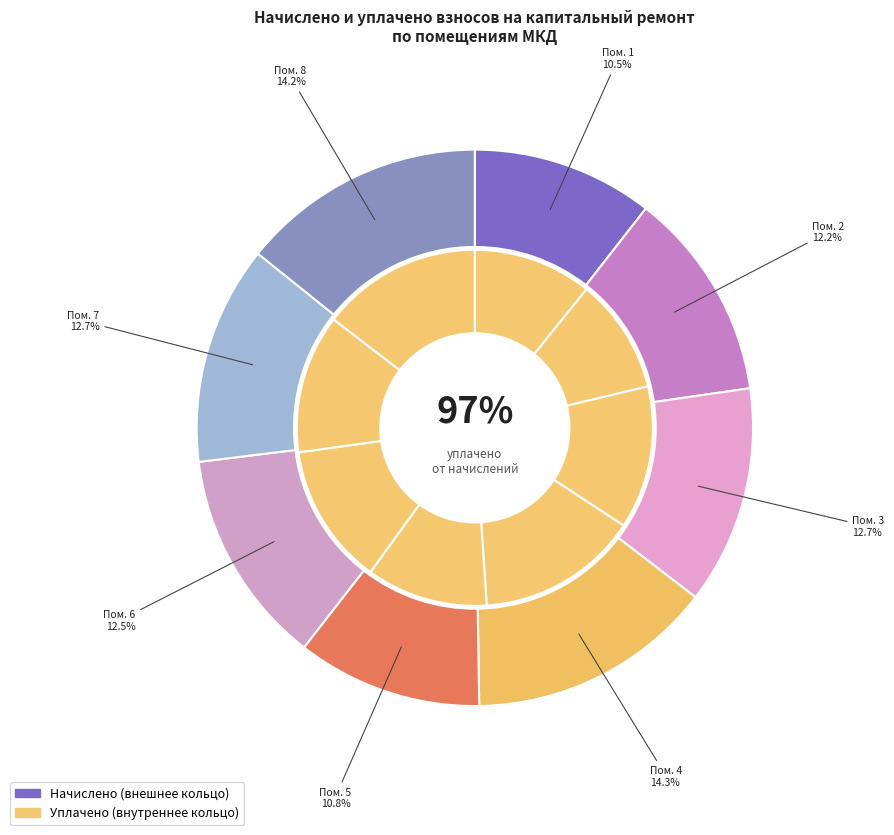

To the nearest percent, what percentage of the pie is 2?

12%